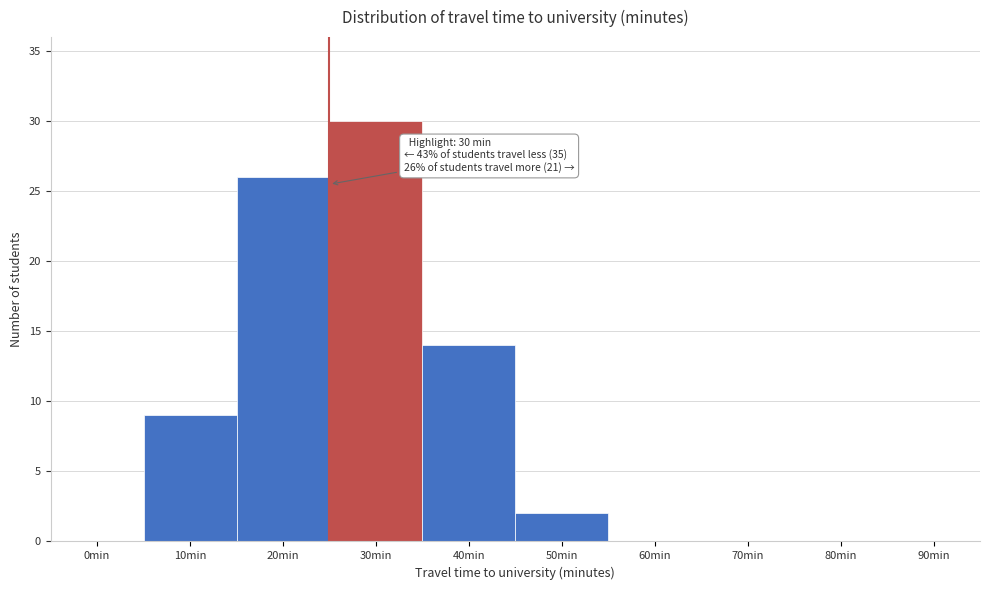

Reading left to right, list all the values displayed in this chart.

0min=0	10min=9	20min=26	30min=30	40min=14	50min=2	60min=0	70min=0	80min=0	90min=0